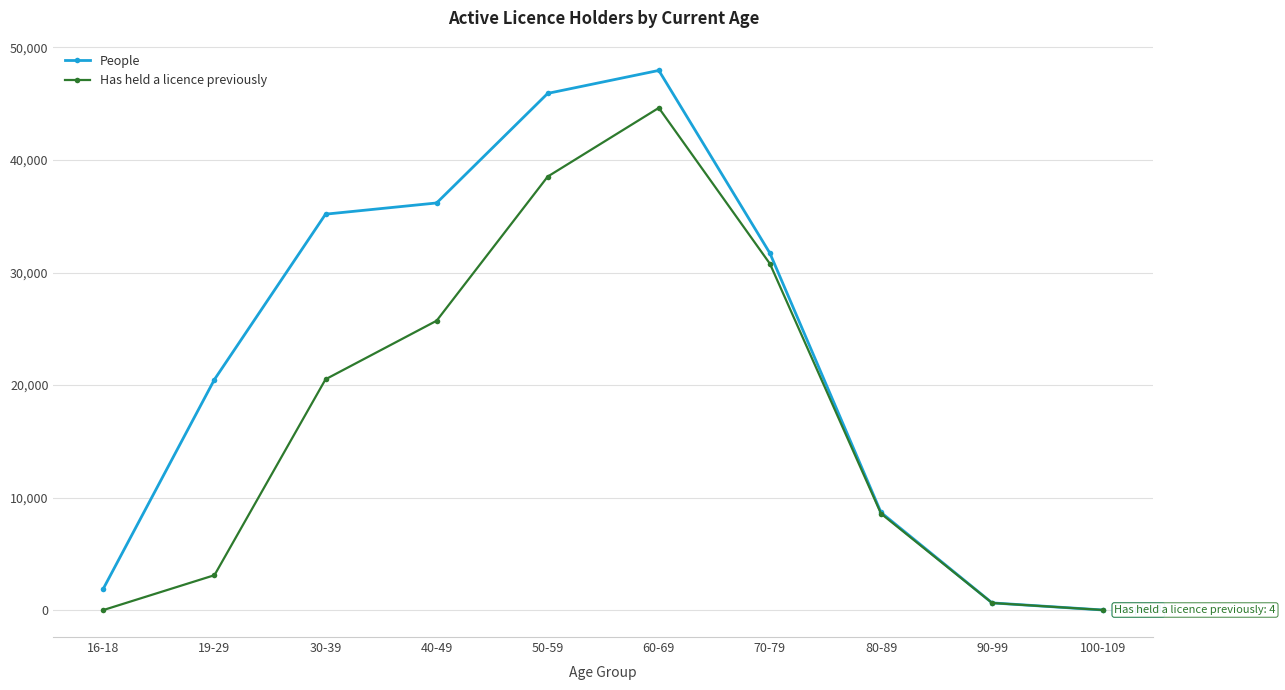

At how many categories does at least one series exceed 24355?

5